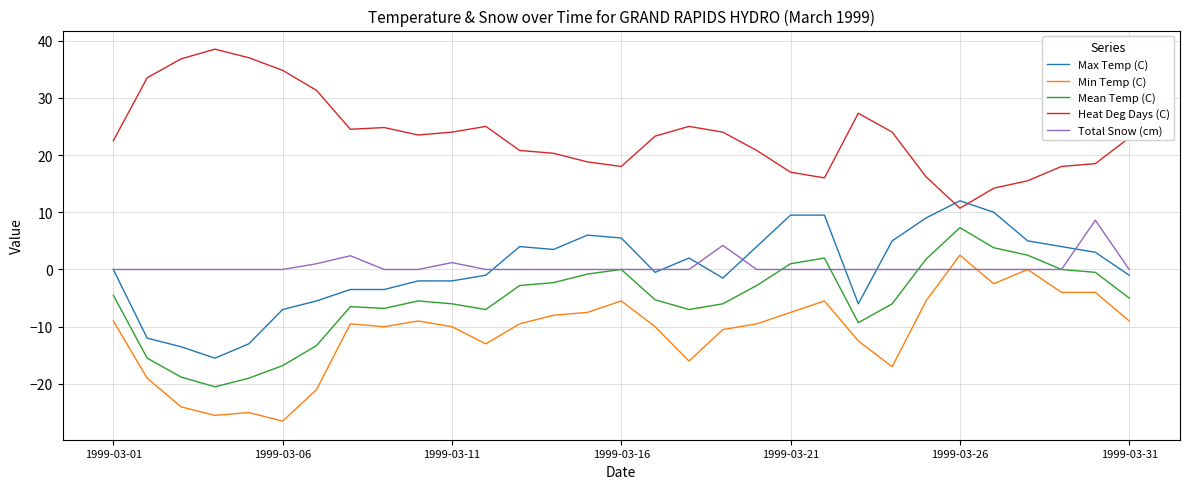

In Mean Temp (C), how many points are higher than both neighbors (excluding endpoints)?

5